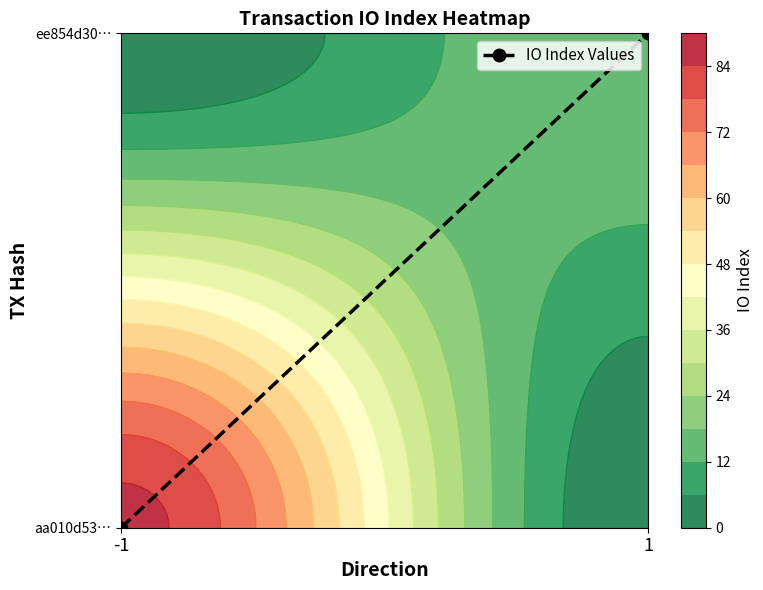

At which category does the chart reach its peak across all series?

1